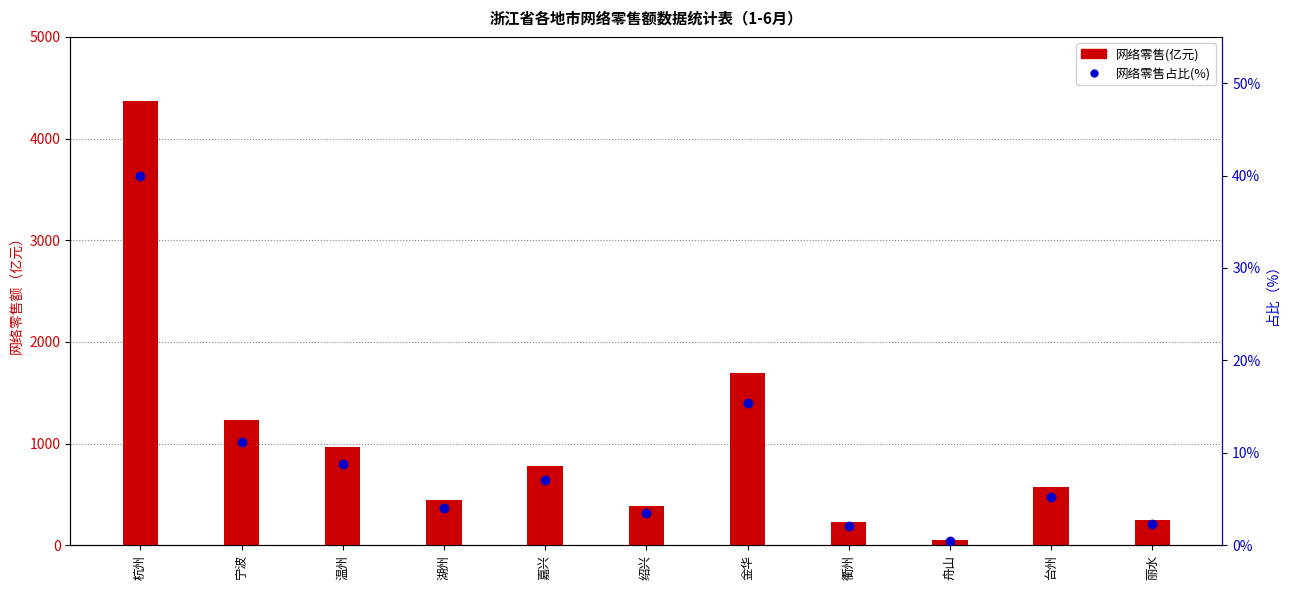

What position from the left is 湖州?

4